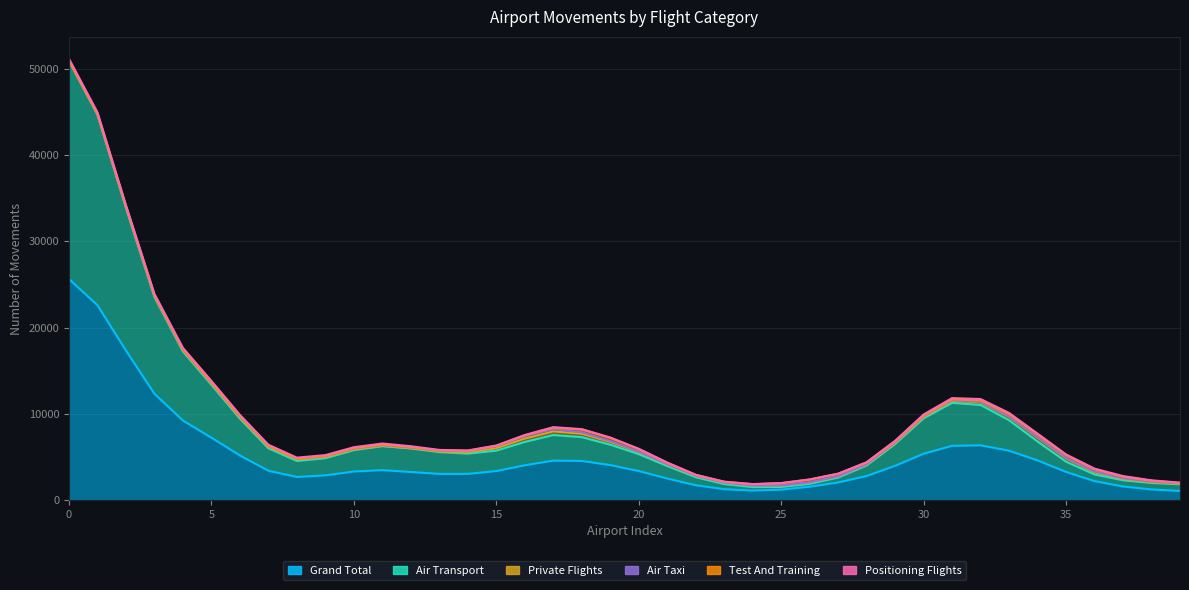

Is it true that positioning_flights equals 143 at 8?

True